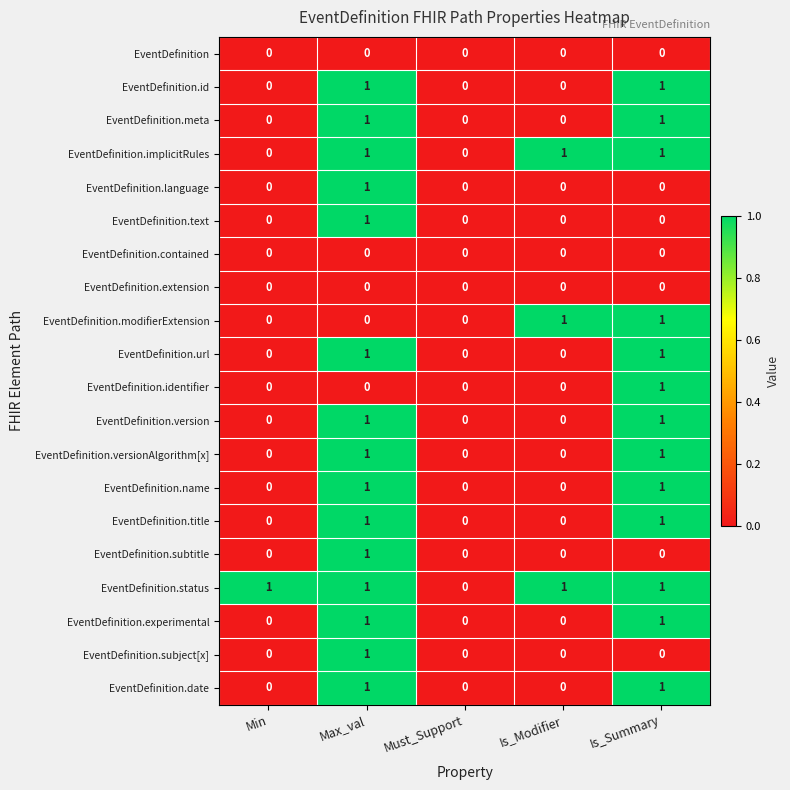

How many distinct data groups are displayed?

20